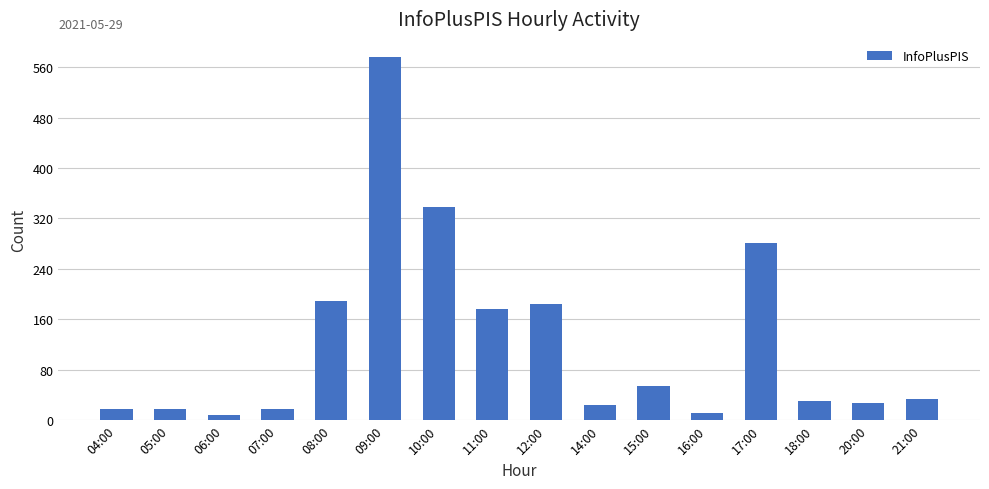

What is the change in value from 12:00 to 16:00?

-174